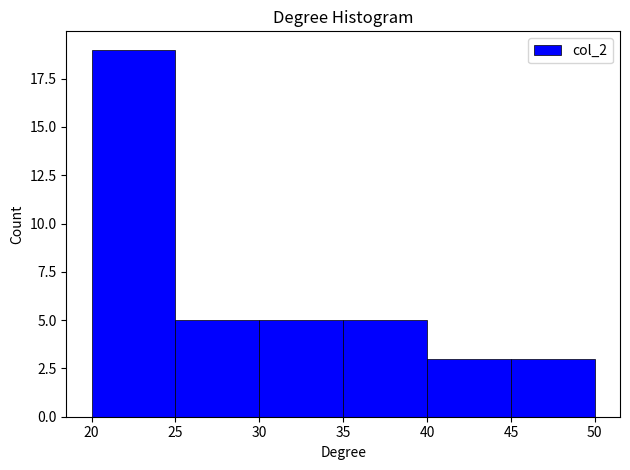

Over which range of the x-axis is the bar tallest?

20 to 25